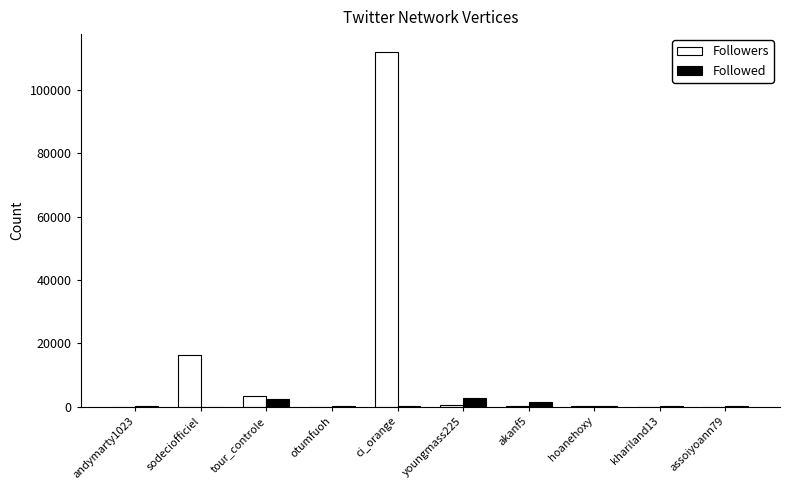

What is the average value of the Followed series?

776